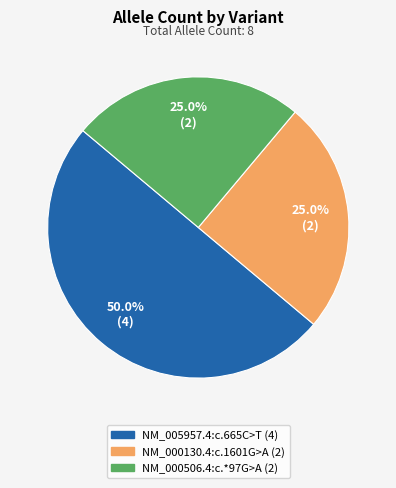

Combined, do NM_000506.4:c.*97G>A and NM_005957.4:c.665C>T account for over 50%?

Yes